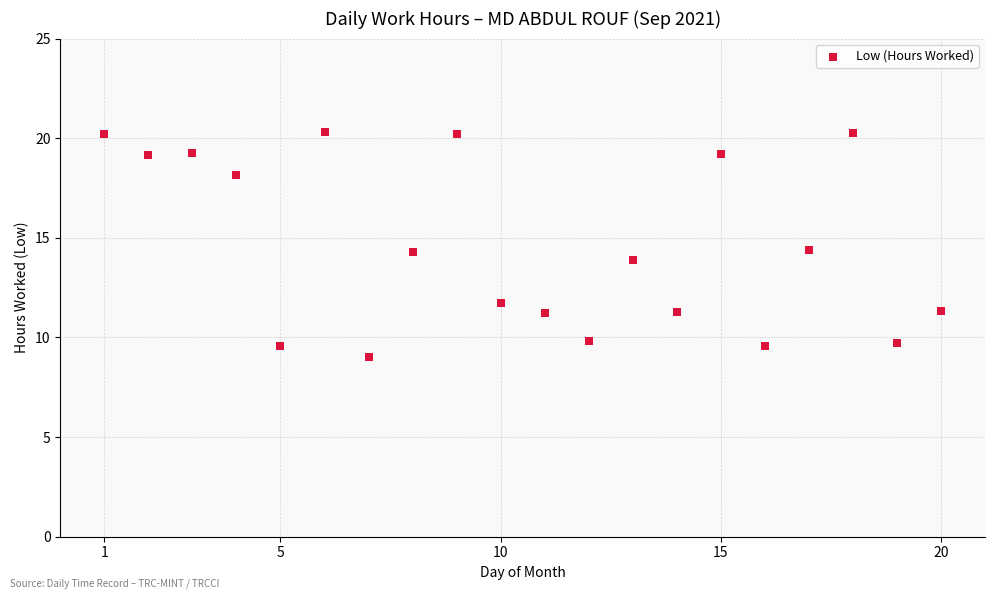

What is the range of X values (max minus min)?

19.0